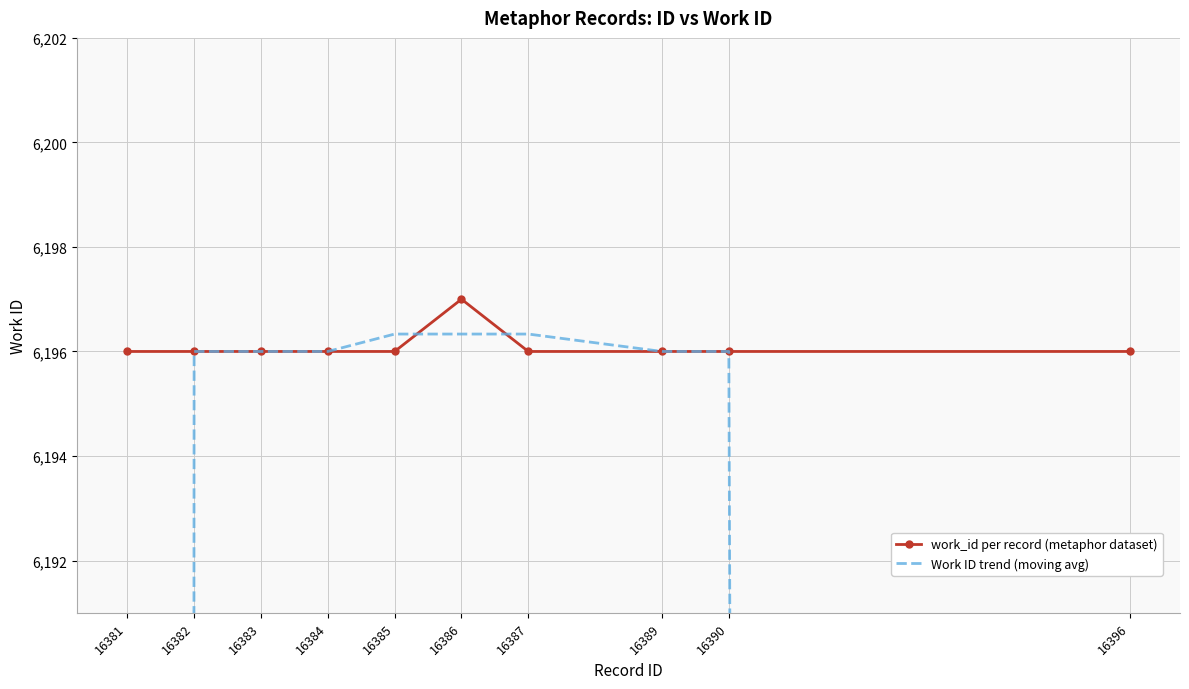

What is the difference between the Work ID trend (moving avg) values at 16389 and 16386?

0.3